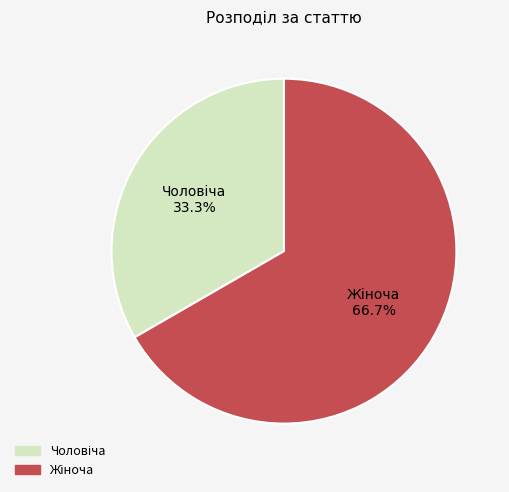

Is there a majority slice in this chart?

Yes